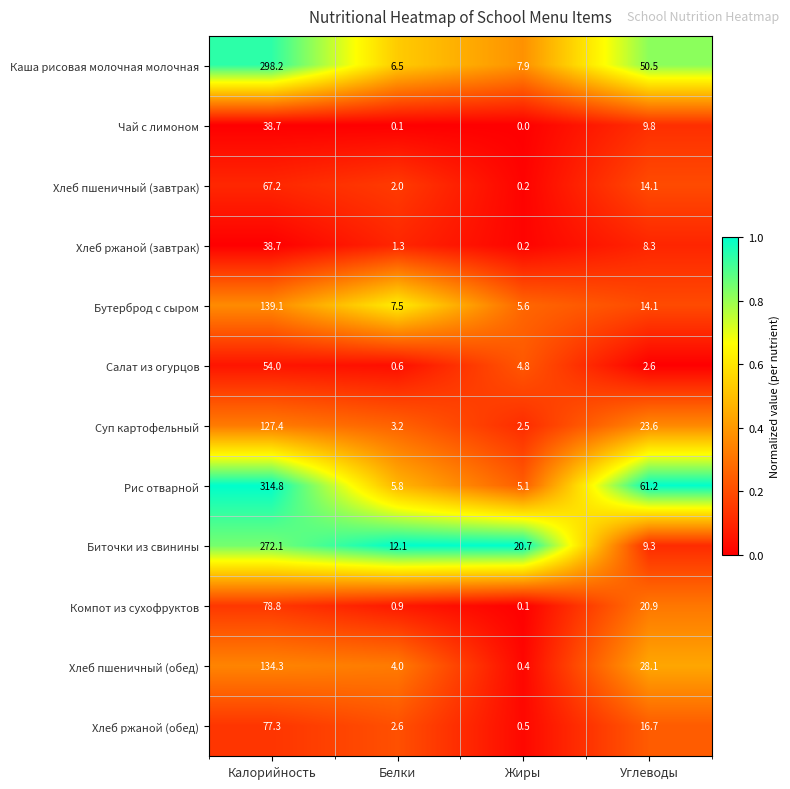

What is the average value of the Каша рисовая молочная молочная series?

90.8